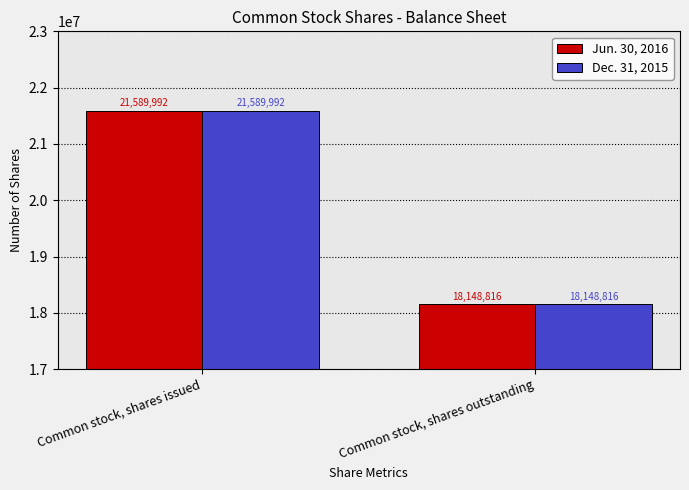

At which category is the sum across all series the highest?

Common stock, shares issued